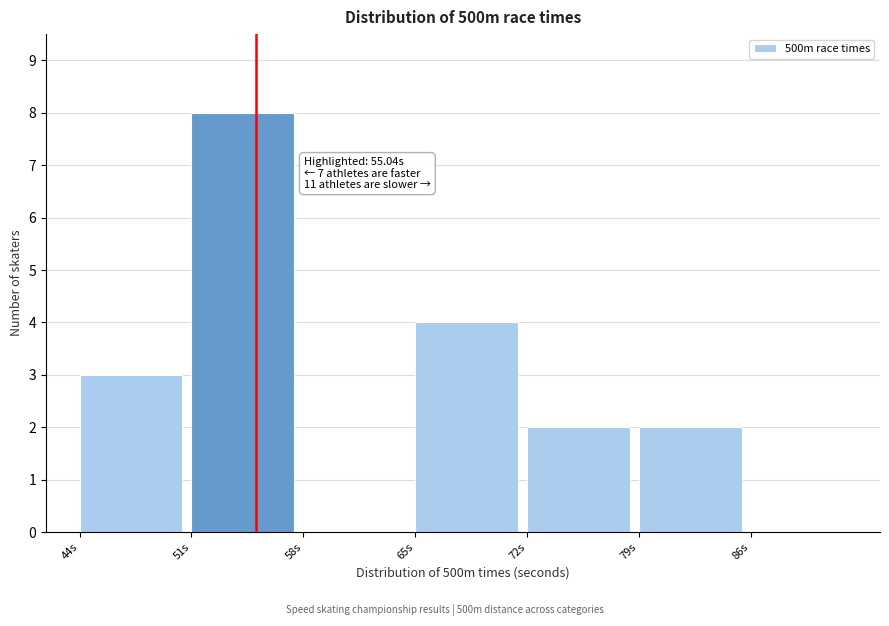

Over which range of the x-axis is the bar tallest?

51 to 58